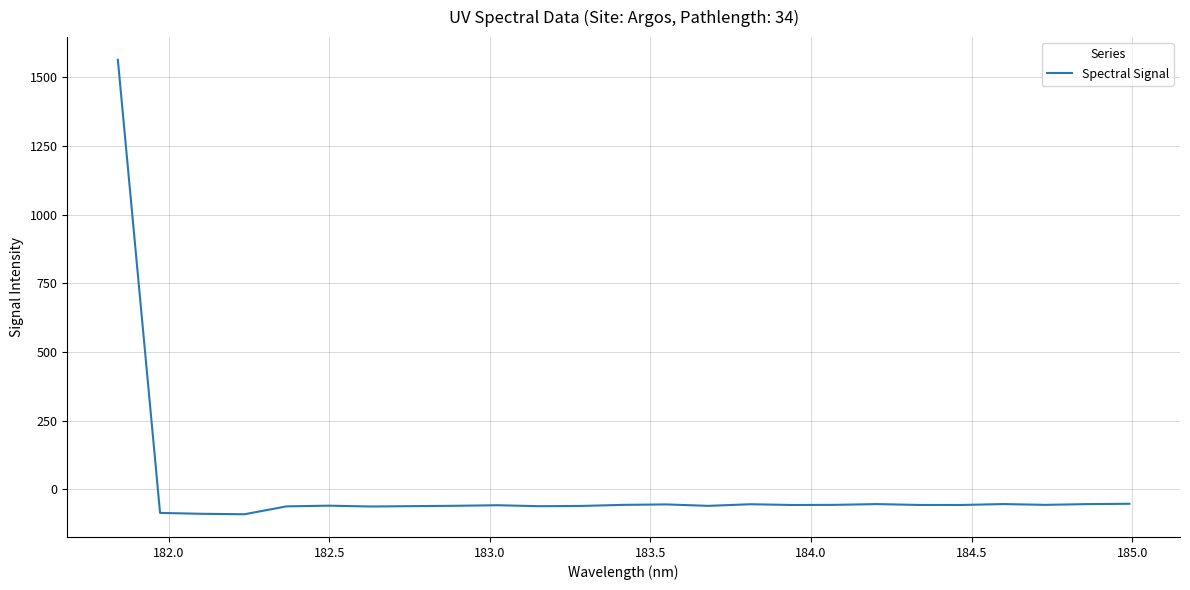

What is the greatest value displayed?

1563.0